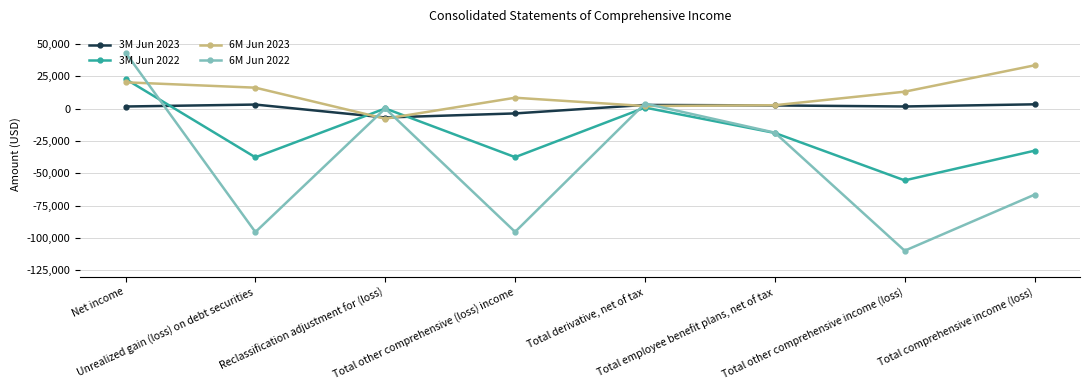

Which label corresponds to the smallest value in the chart?

Total other comprehensive income (loss)